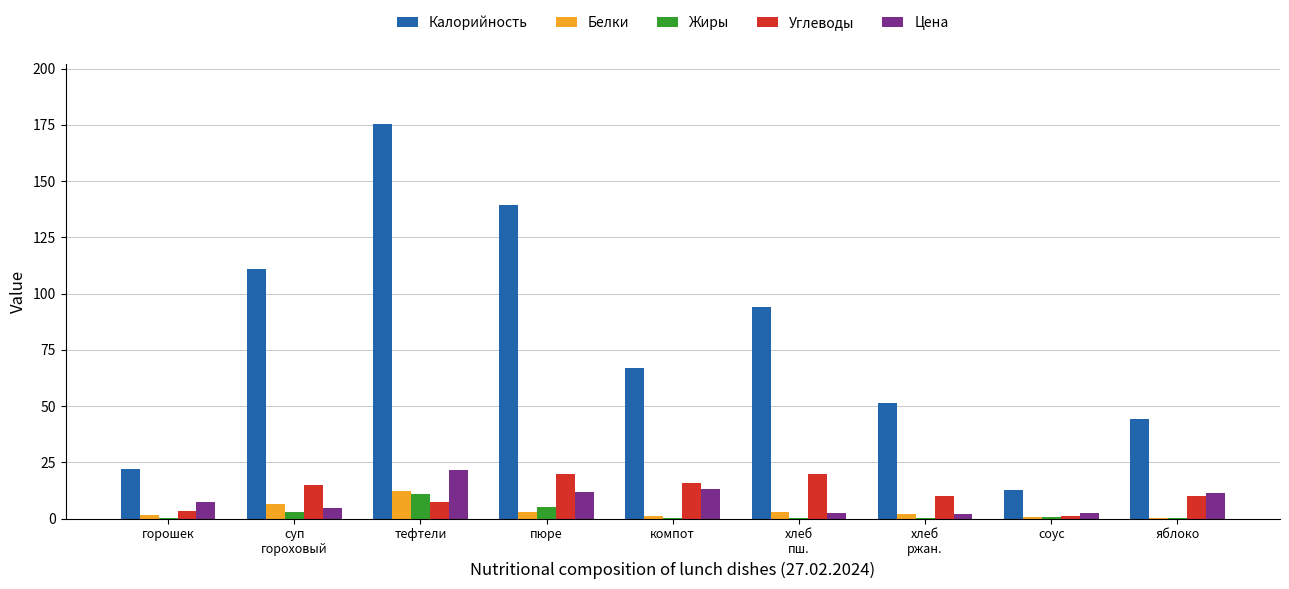

What is the average value of the Углеводы series?

11.3